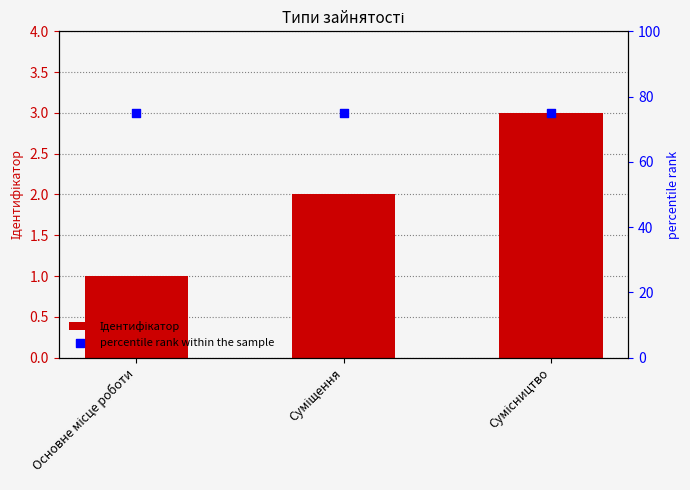

Which series has the largest total across all categories?

percentile rank within the sample